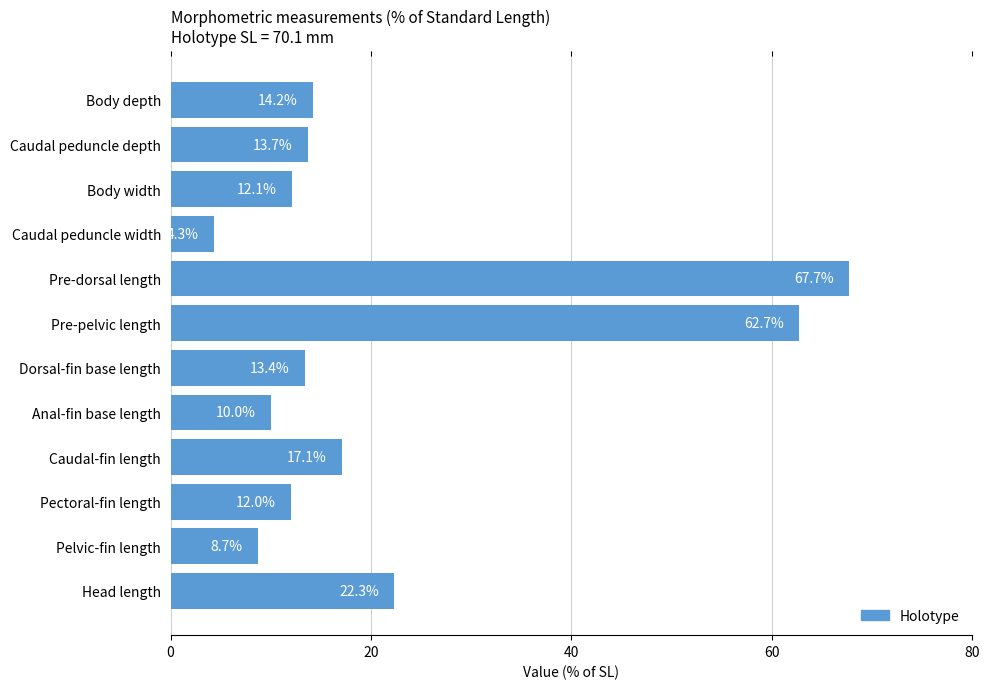

What is the smallest value displayed?

4.3